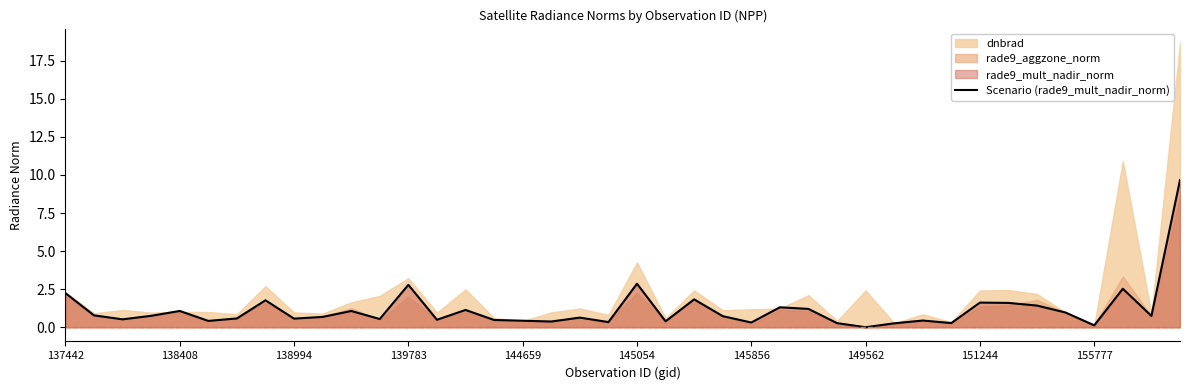

What is the difference between the values at 21 and 10?

0.7